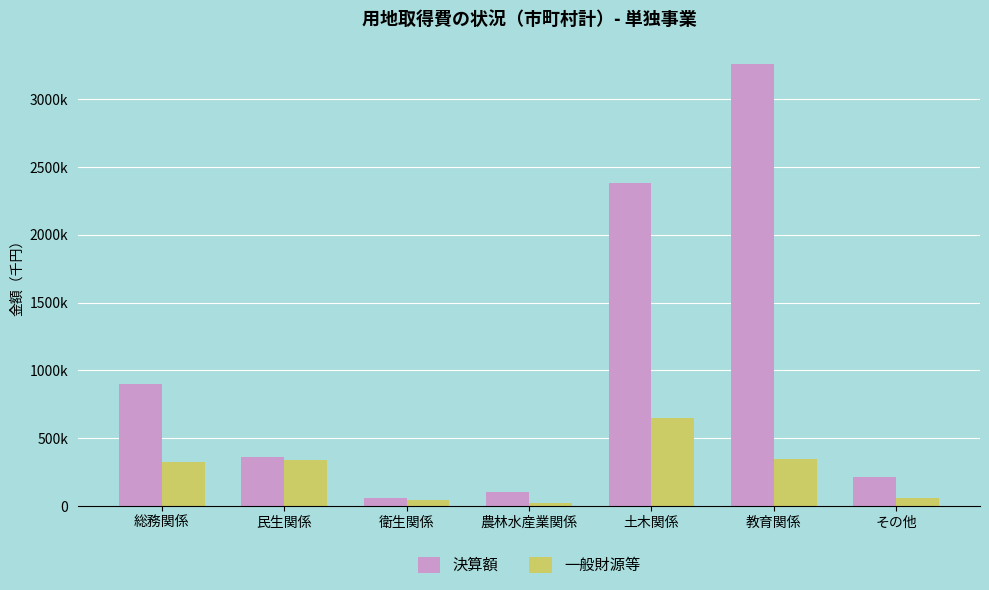

Which series changed the most between 教育関係 and その他?

決算額